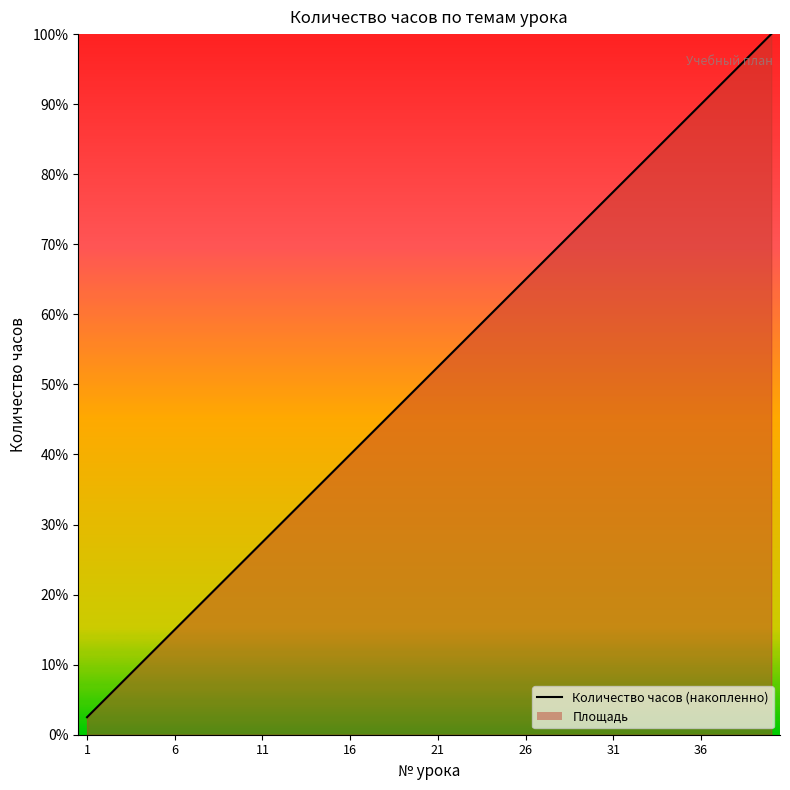

What is the difference between the maximum and minimum values?

97.5